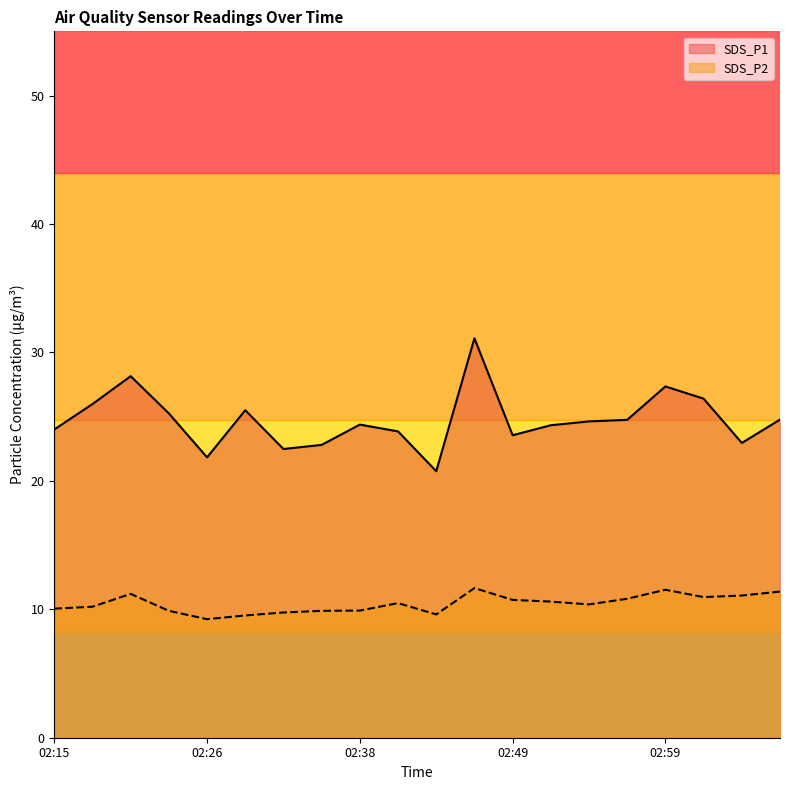

Which series changed the most between 02:18 and 02:20?

SDS_P1